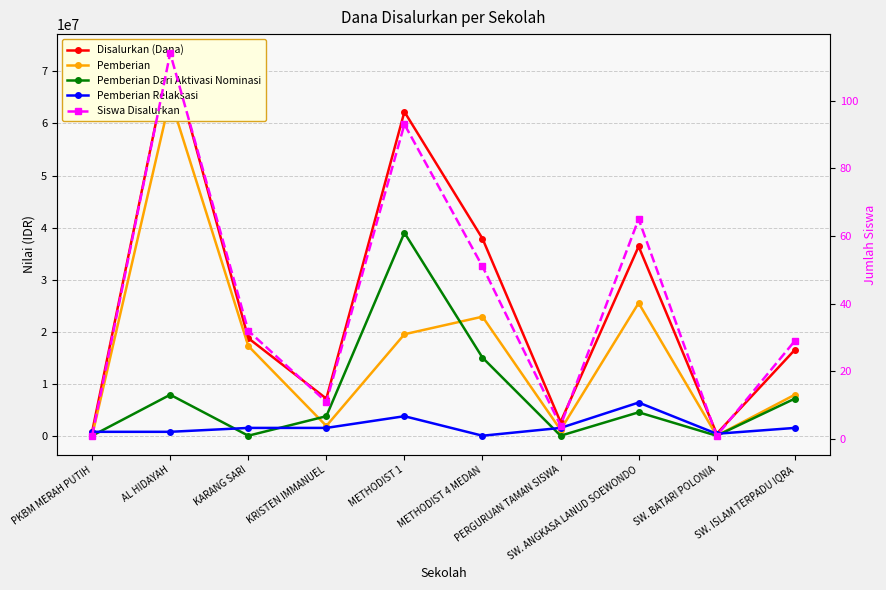

List the series in order of their peak value, lowest first.

Siswa Disalurkan, Pemberian Relaksasi, Pemberian Dari Aktivasi Nominasi, Pemberian, Disalurkan (Dana)